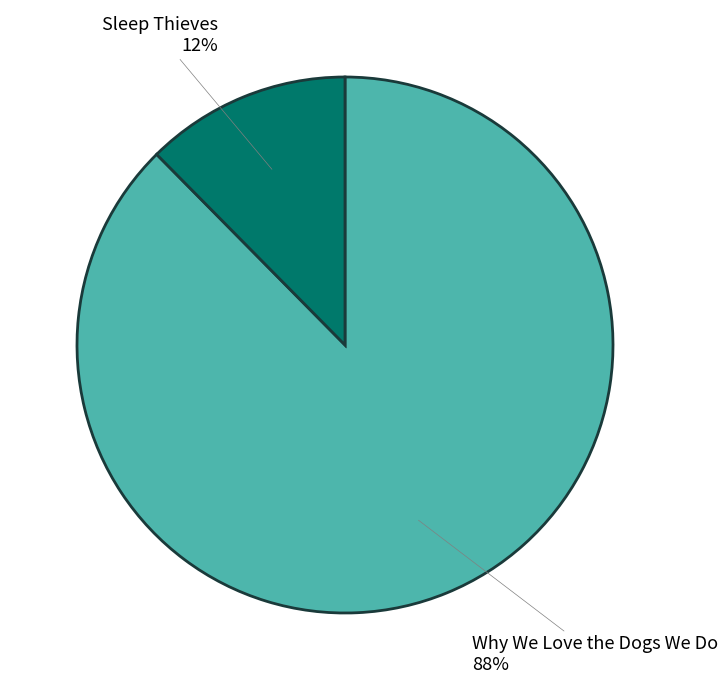

Between Why We Love the Dogs We Do and Sleep Thieves, which is larger?

Why We Love the Dogs We Do